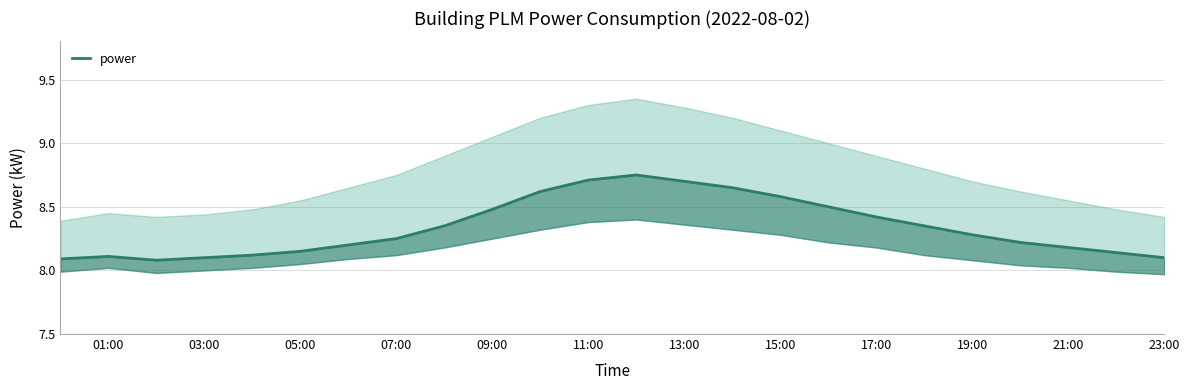

What is the smallest value displayed?

8.1